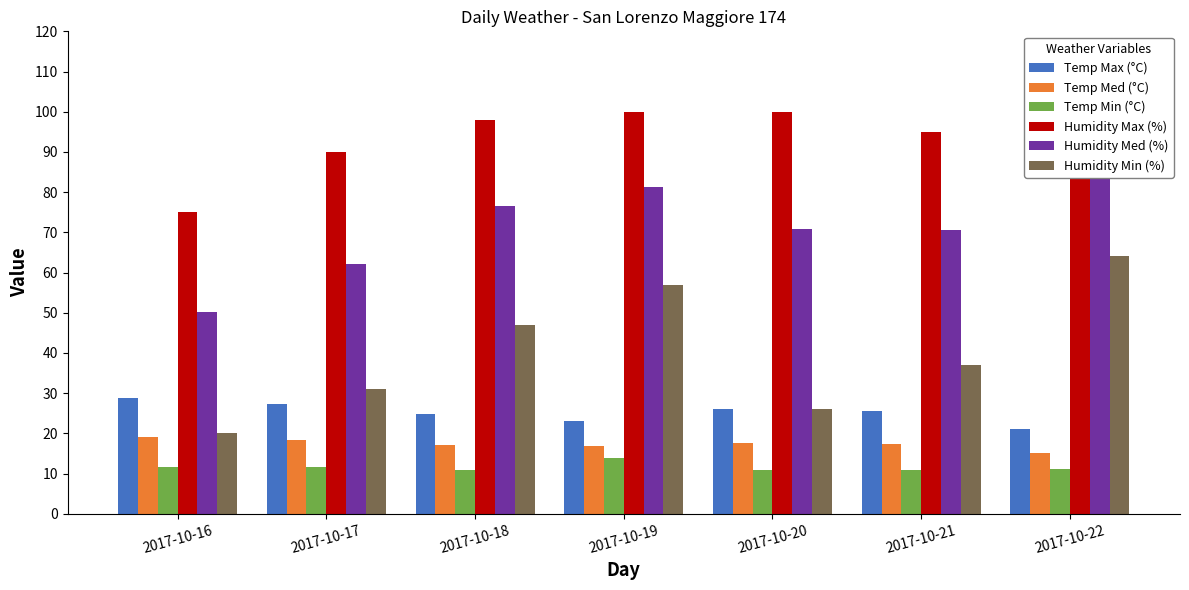

How many distinct data groups are displayed?

6